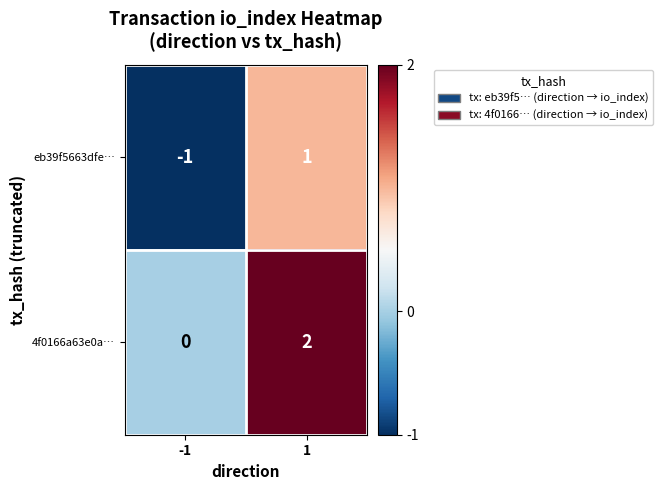

List the series in order of their peak value, lowest first.

eb39f5663dfe…, 4f0166a63e0a…